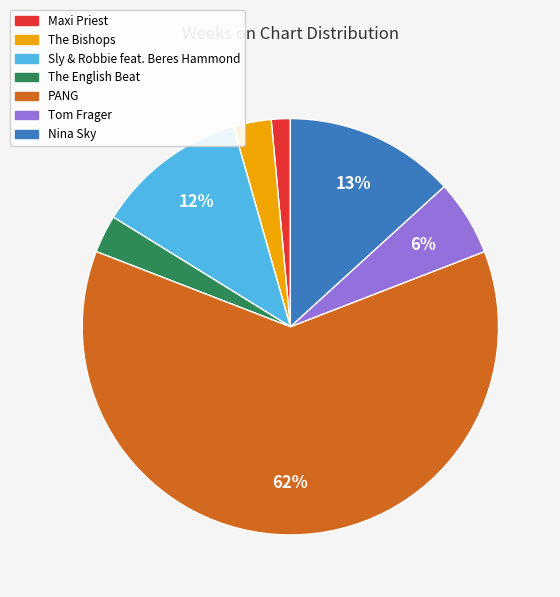

Combined, do Nina Sky and PANG account for over 50%?

Yes